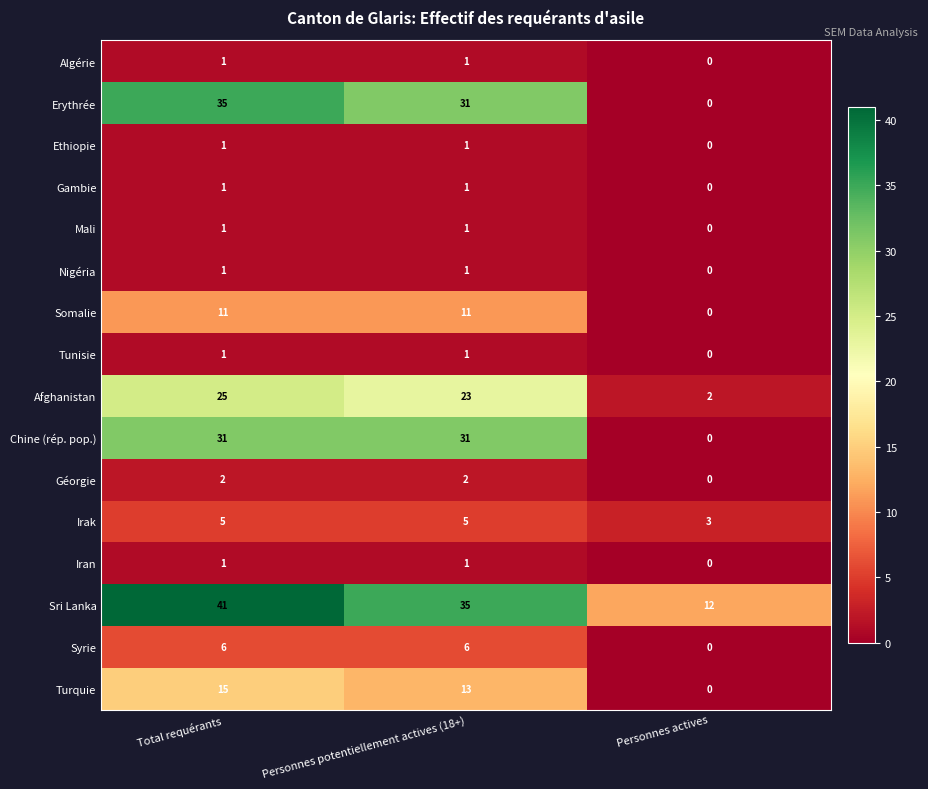

Where does the Afghanistan series first go above 23?

Total requérants